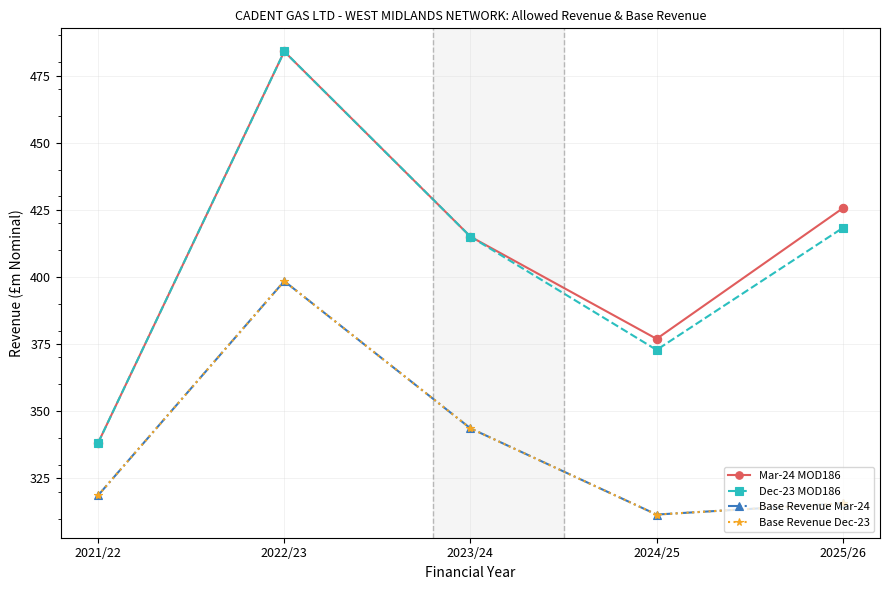

What is the average value of the Dec-23 MOD186 series?

405.6